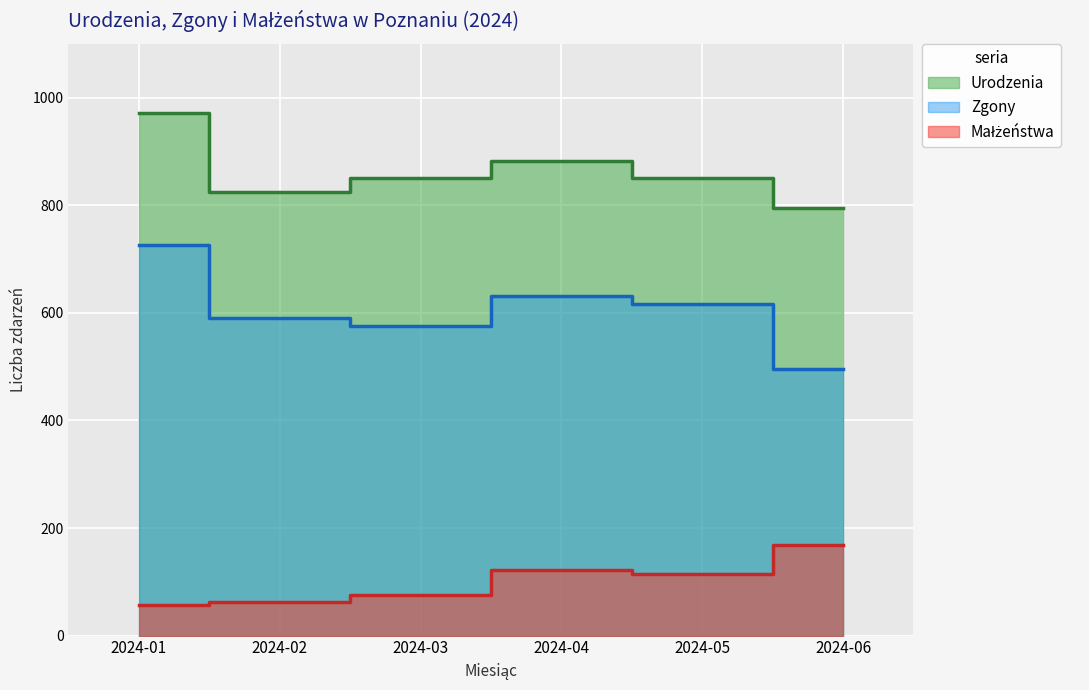

How many categories are shown in the chart?

6